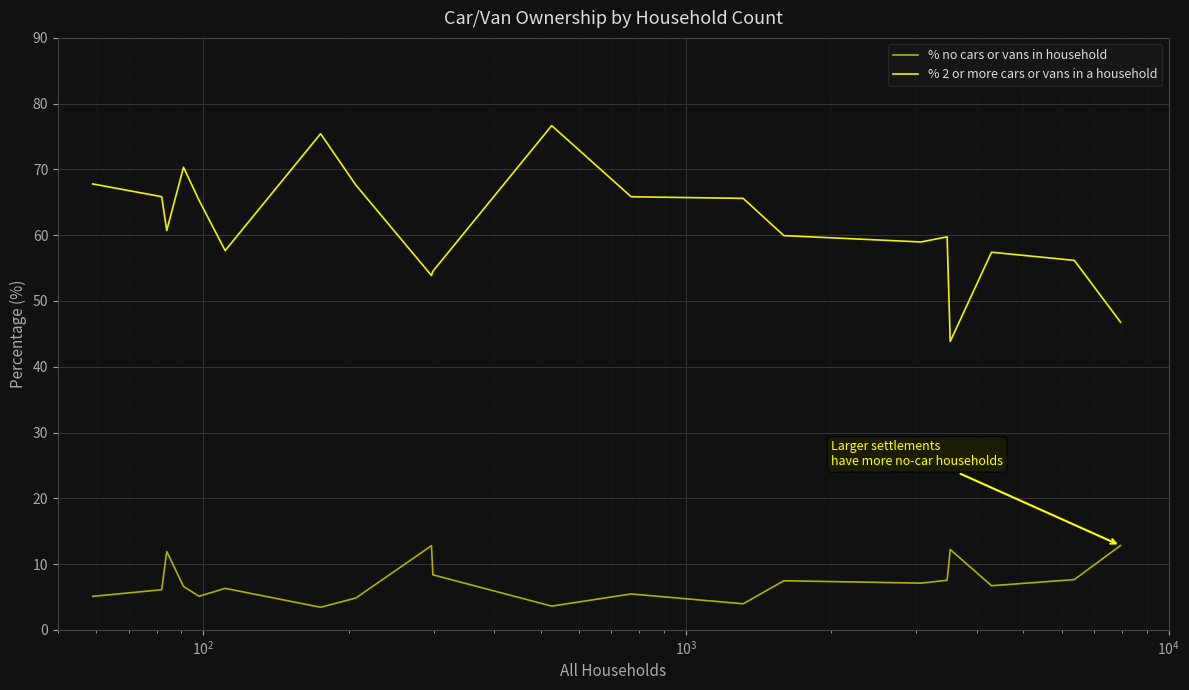

What are all the series names shown in the legend?

% no cars or vans in household, % 2 or more cars or vans in a household